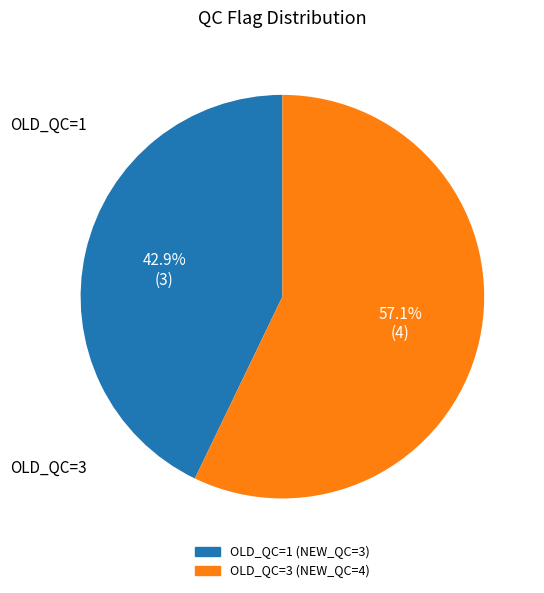

Which has a higher value, OLD_QC=1 or OLD_QC=3?

OLD_QC=3